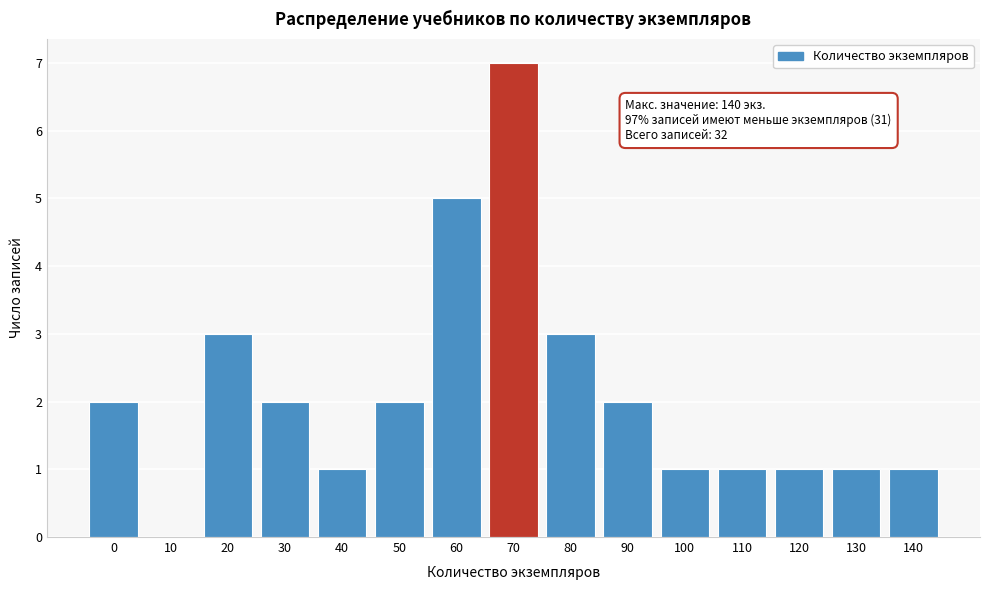

Reading right to left, what are all the values shown in this chart?

140=1	130=1	120=1	110=1	100=1	90=2	80=3	70=7	60=5	50=2	40=1	30=2	20=3	10=0	0=2